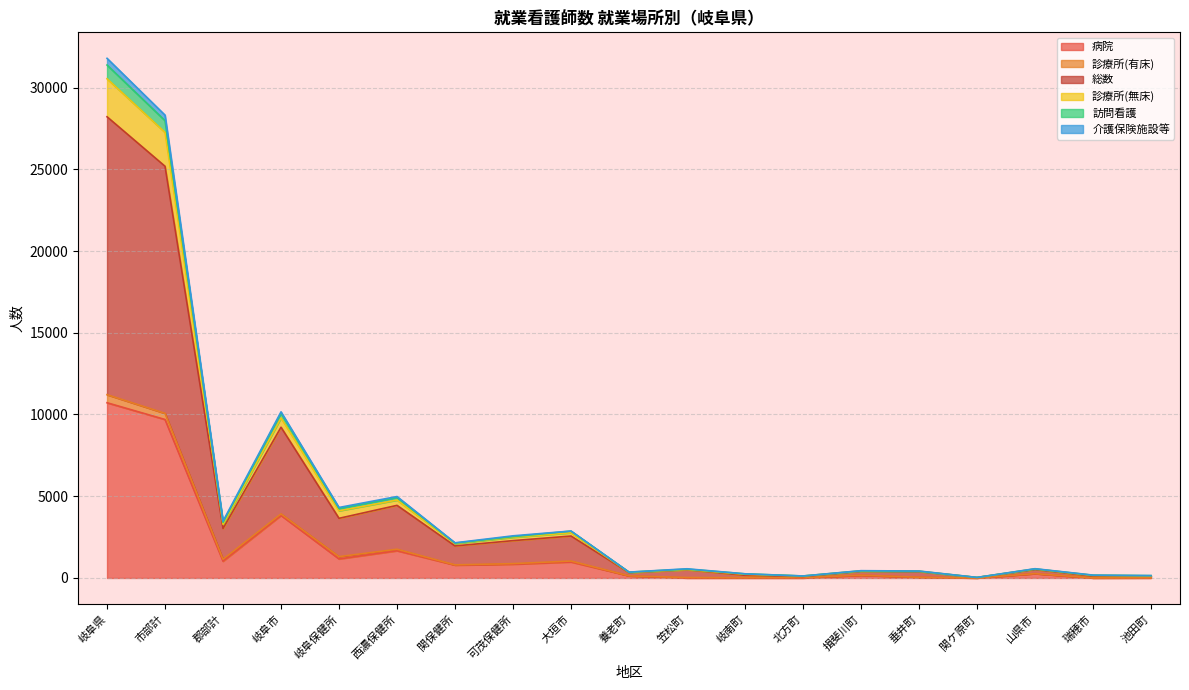

True or false: 訪問看護 and 総数 cross at least once.

False